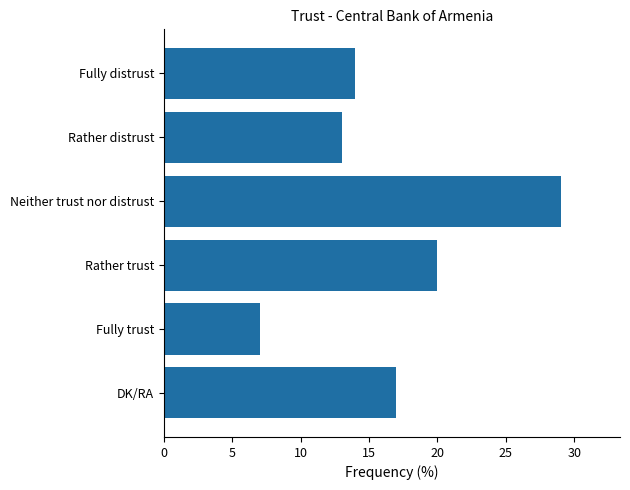

What is the greatest value displayed?

29